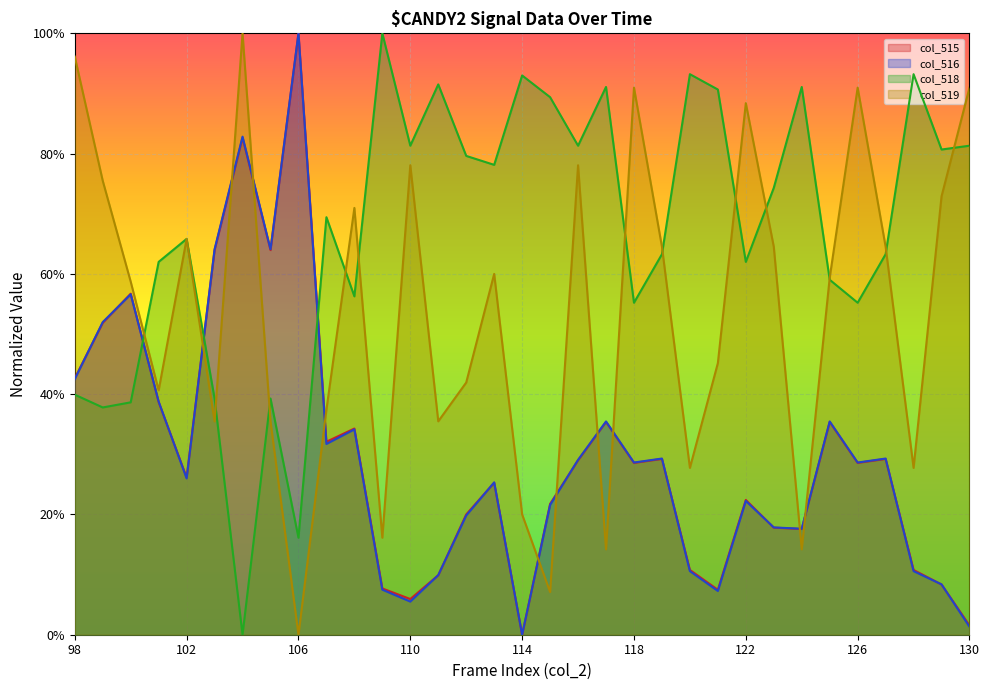

What is the difference between the second highest and minimum values in the col_519 series?

1.0